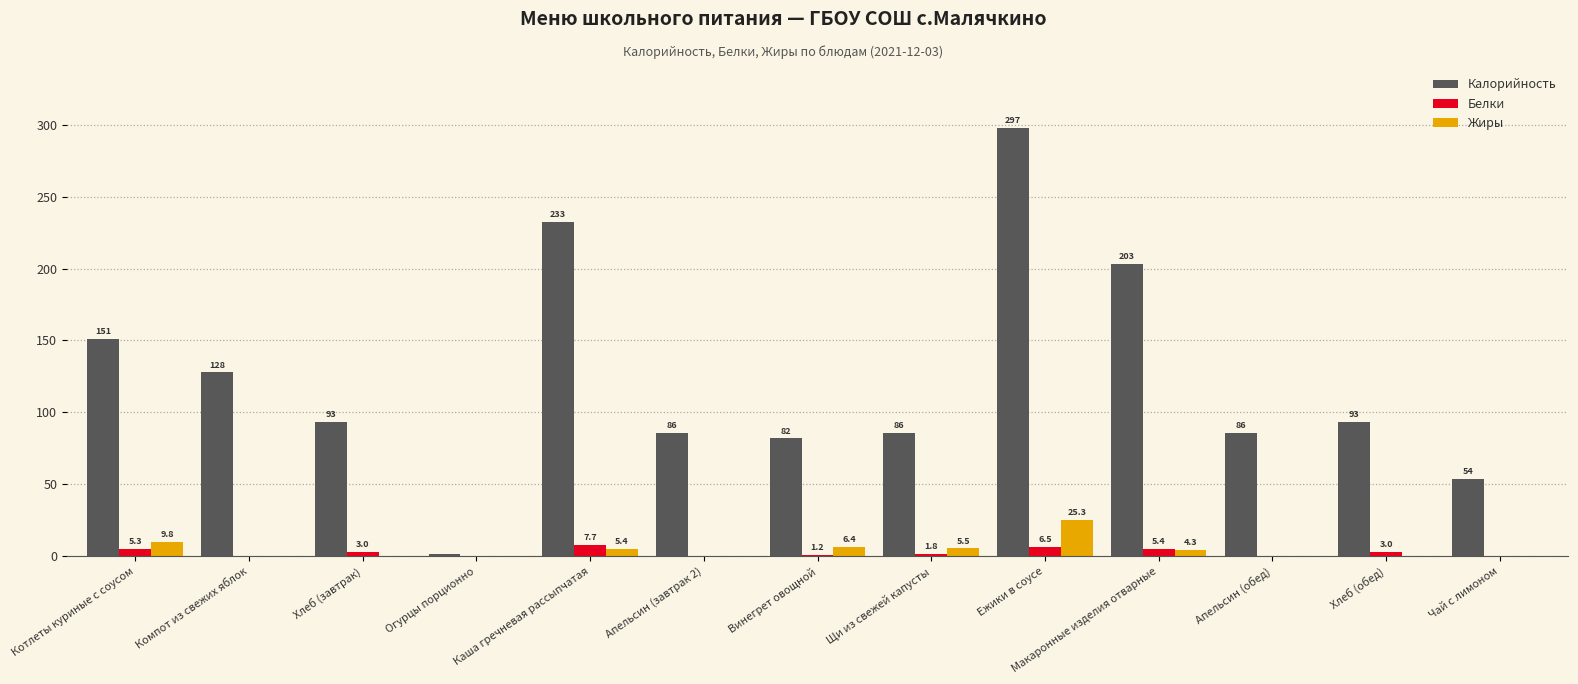

How many series are shown in this chart?

3